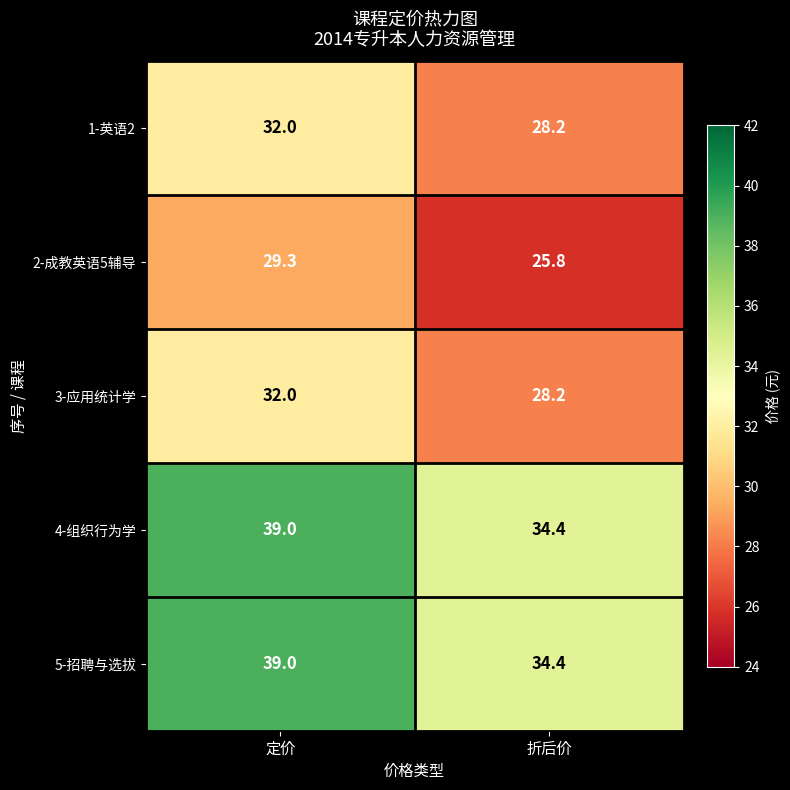

What is the approximate value of 1-英语2 at 折后价?

28.2